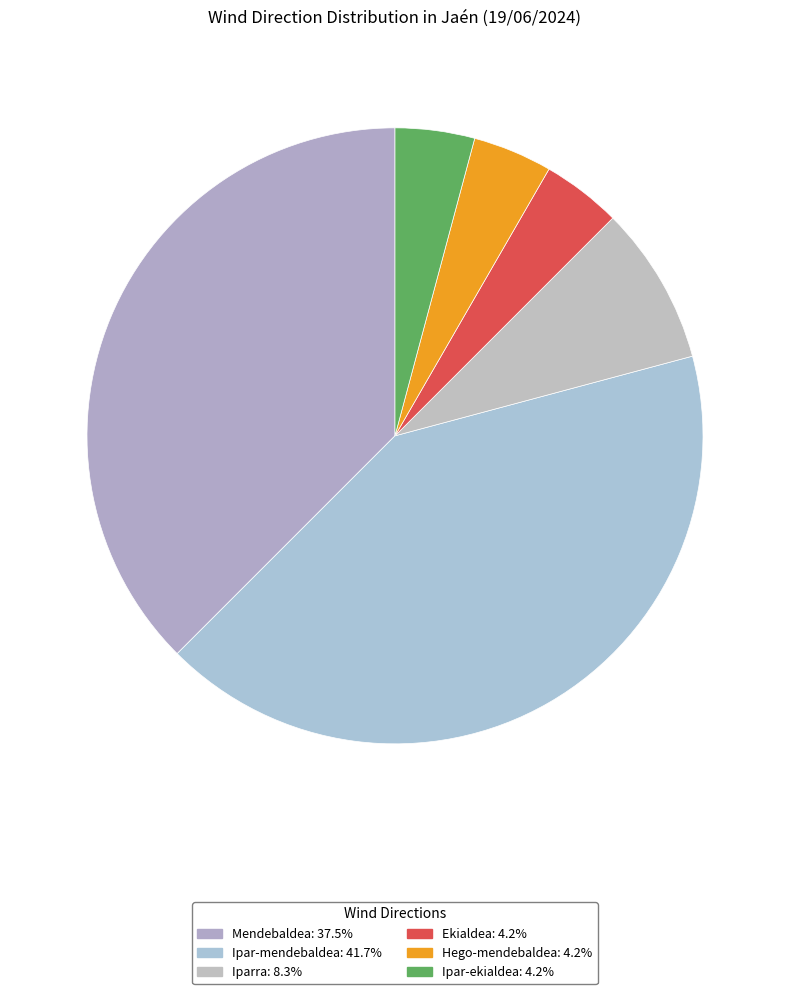

Count the number of slices in the pie.

6